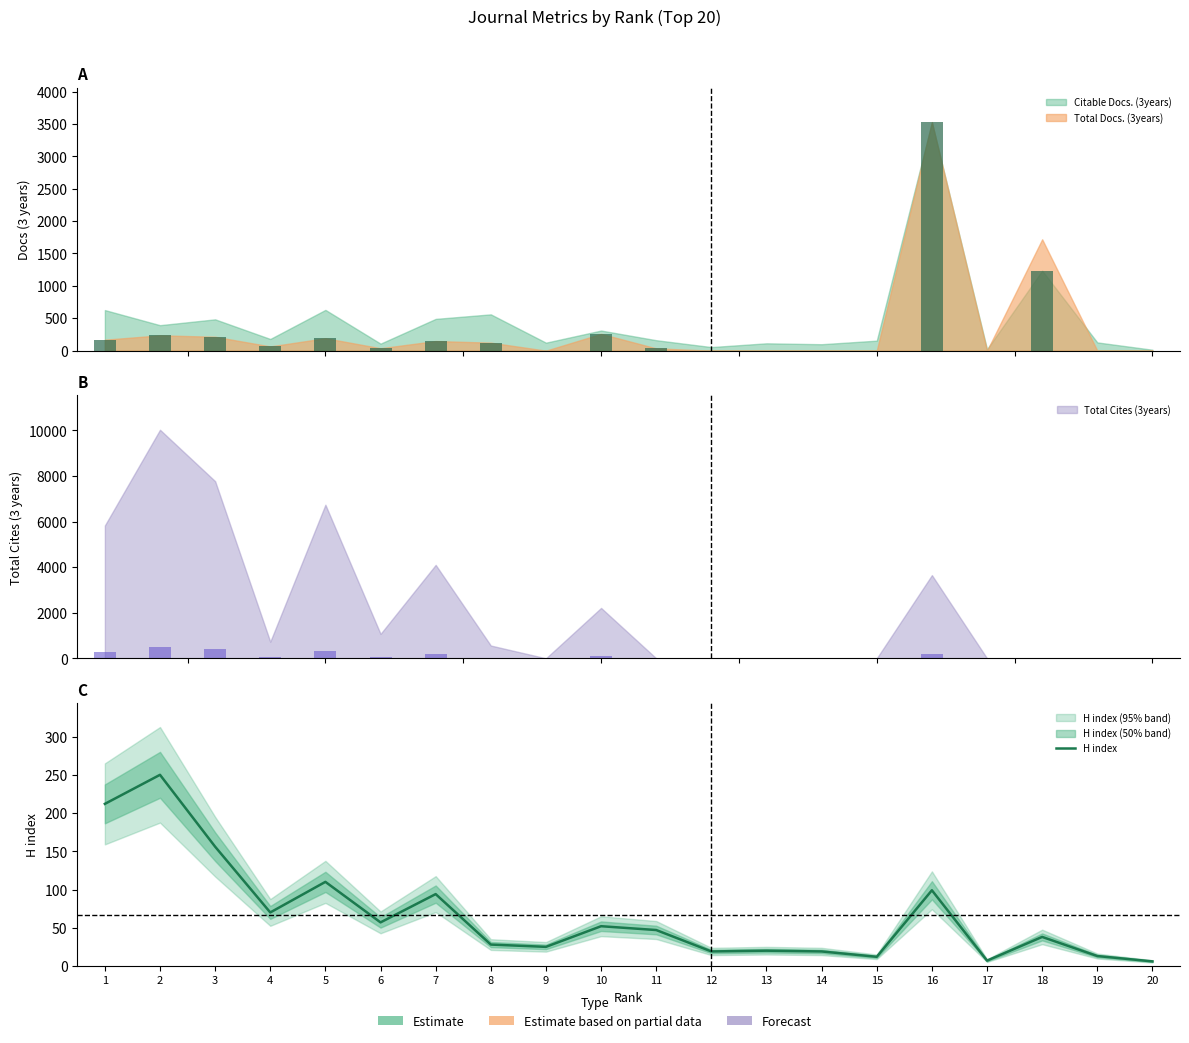

Reading right to left, extract all data points from this chart.

20=6	19=13	18=38	17=7	16=99	15=12	14=19	13=20	12=19	11=47	10=52	9=25	8=28	7=94	6=57	5=110	4=70	3=156	2=250	1=212